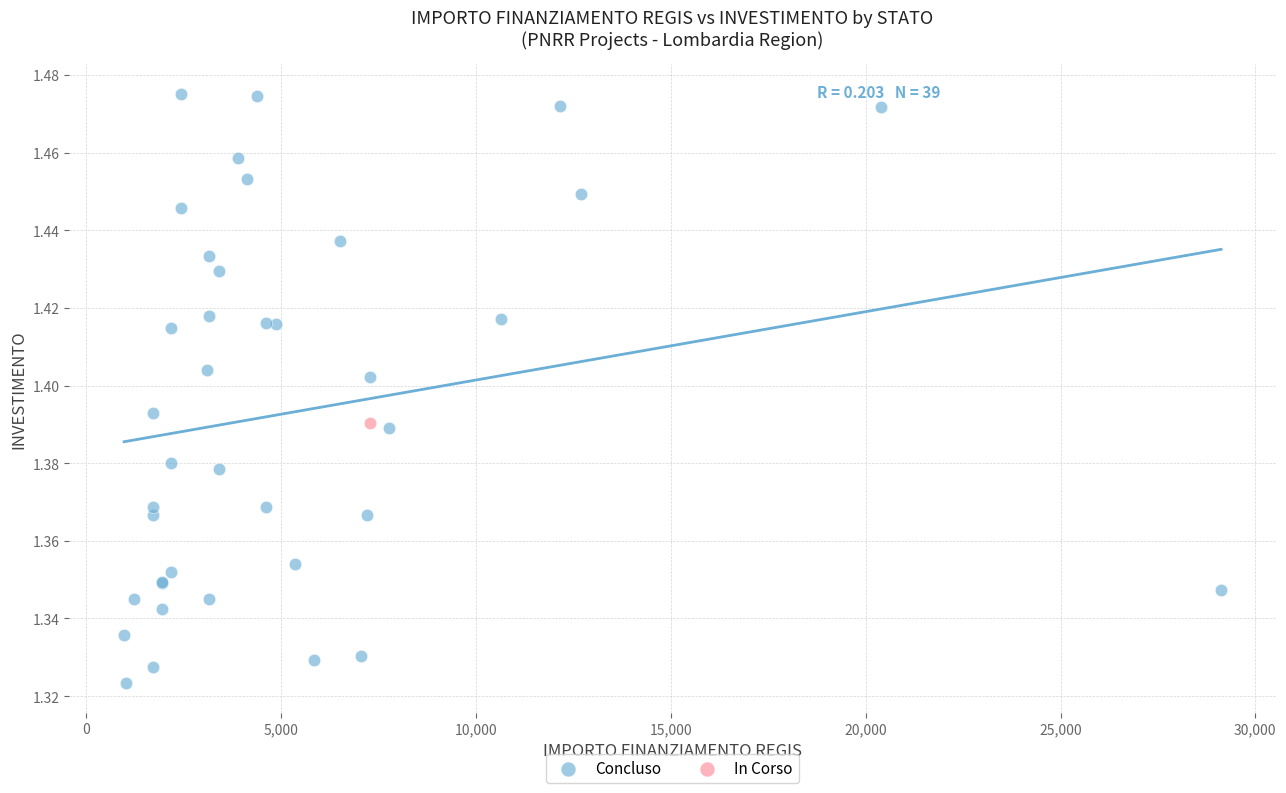

What are all the series names shown in the legend?

Concluso, In Corso